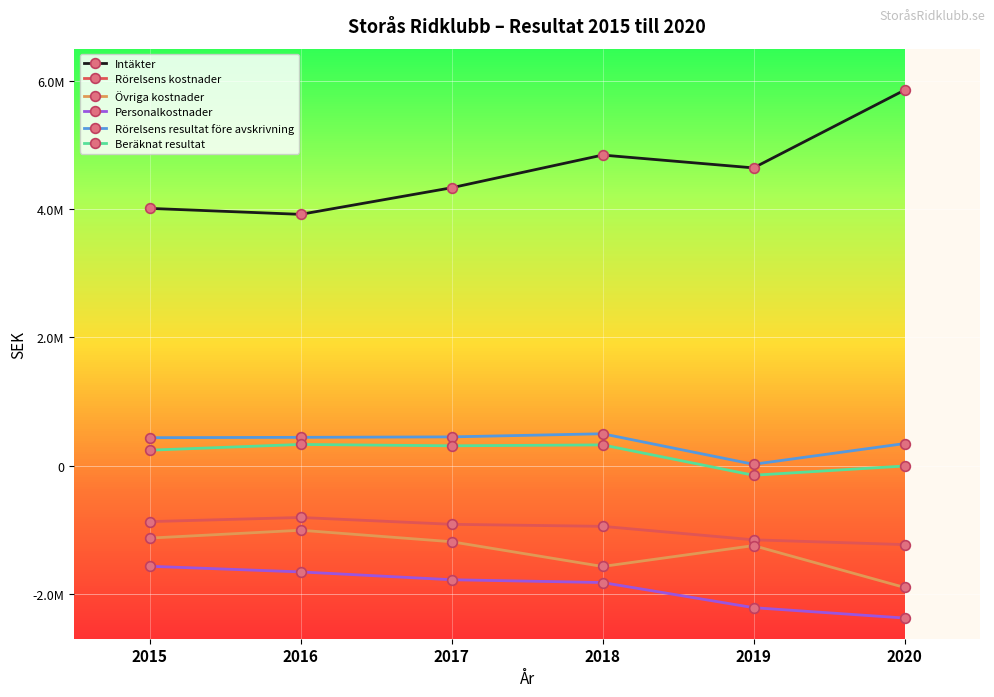

Is this an area chart (filled region under the line)?

No